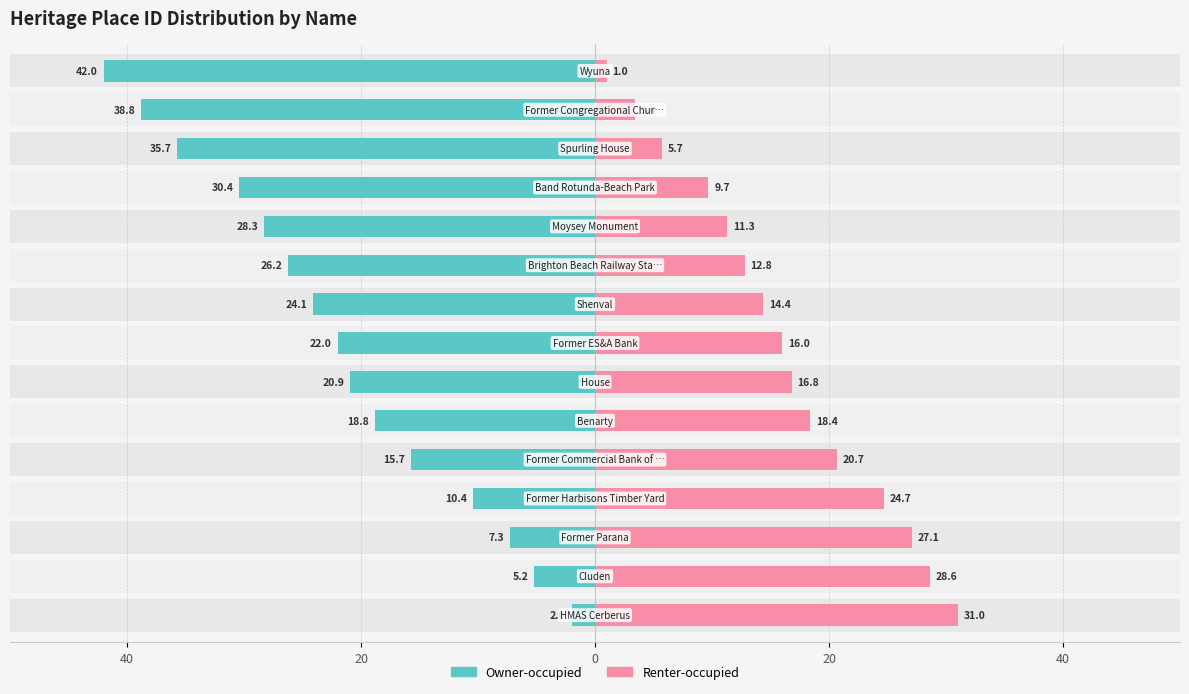

List the series in order of their peak value, lowest first.

Renter-occupied, Owner-occupied